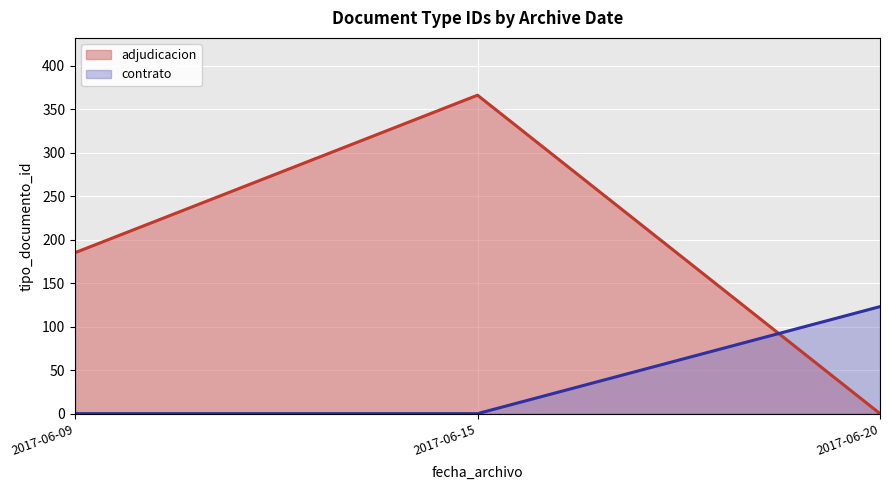

The value of contrato at 2017-06-20 is 45. True or false?

False